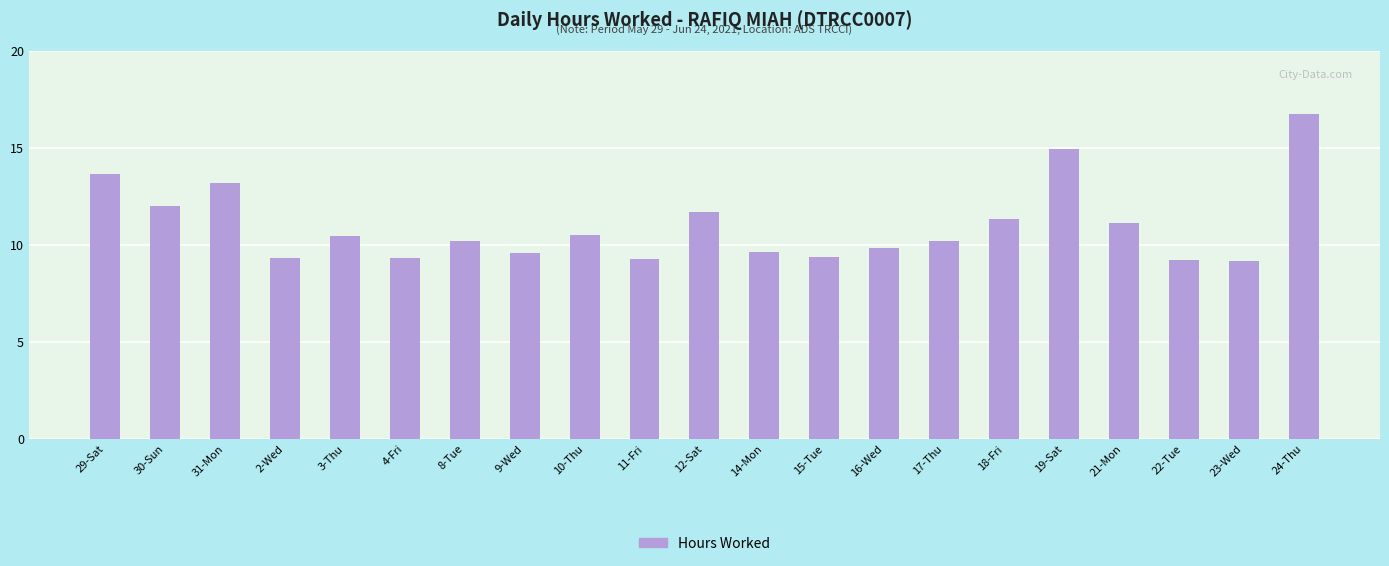

Are the bars grouped side by side (vs. stacked)?

No